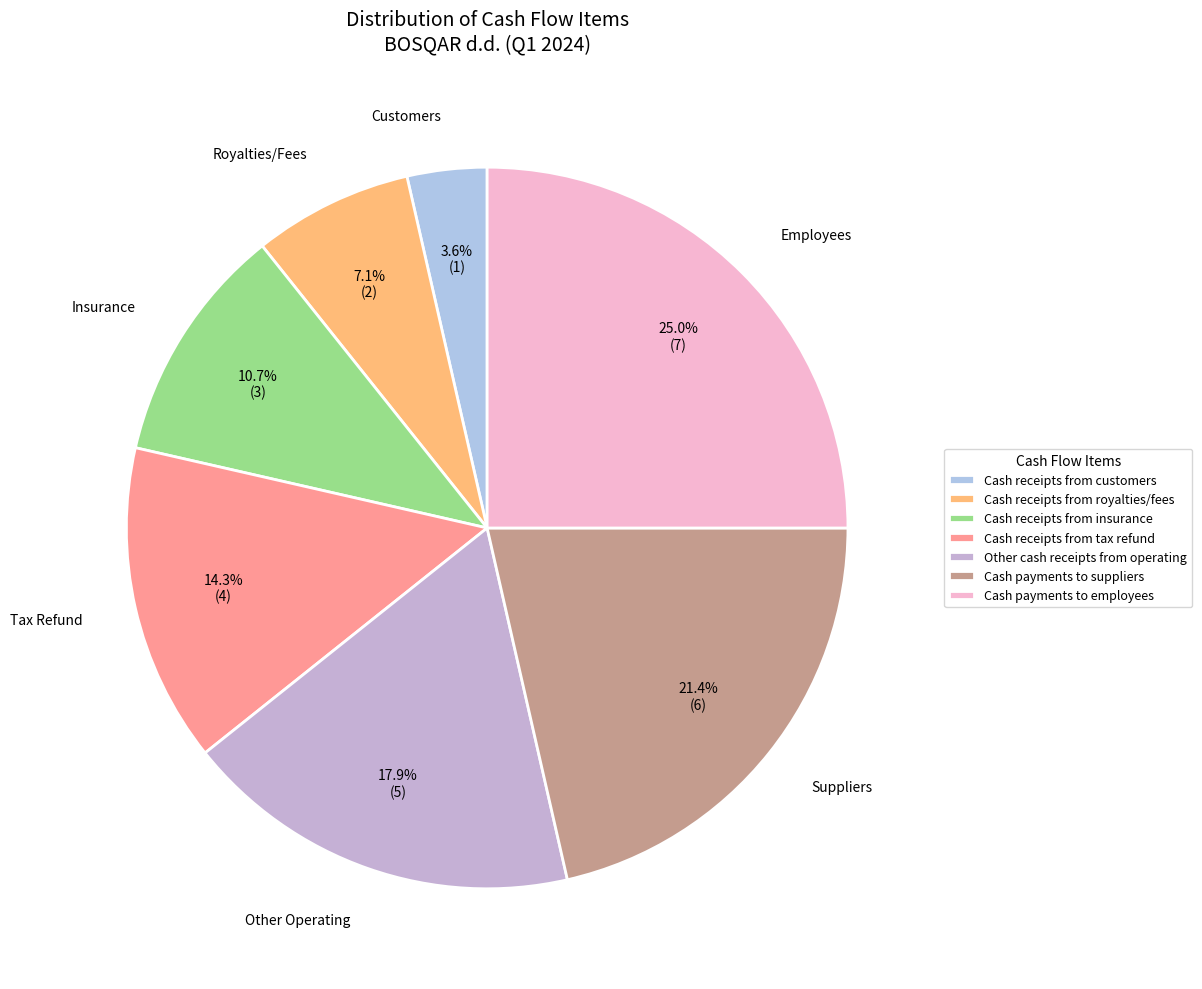

What is the change in value from Cash receipts from customers to Other cash receipts from operating?

+4